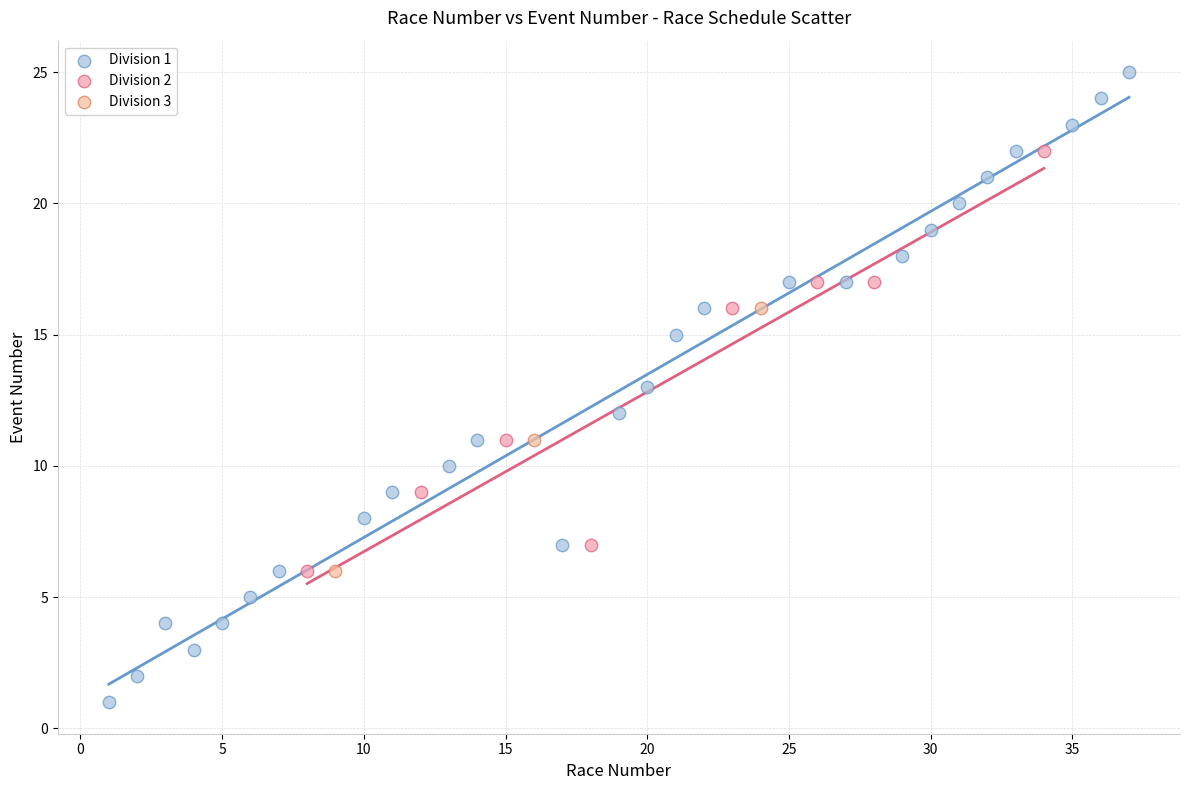

Which series reaches the maximum Y coordinate?

Division 1